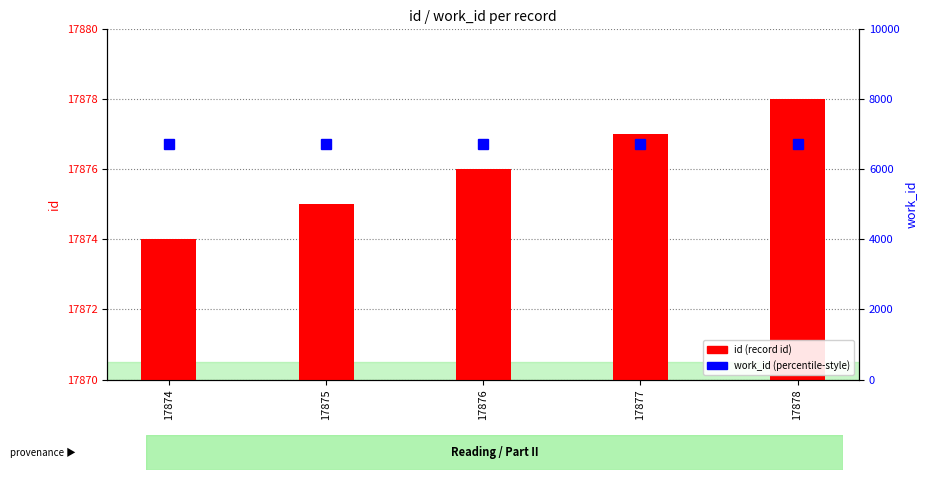

Is it true that id equals 4878 at 17876?

False